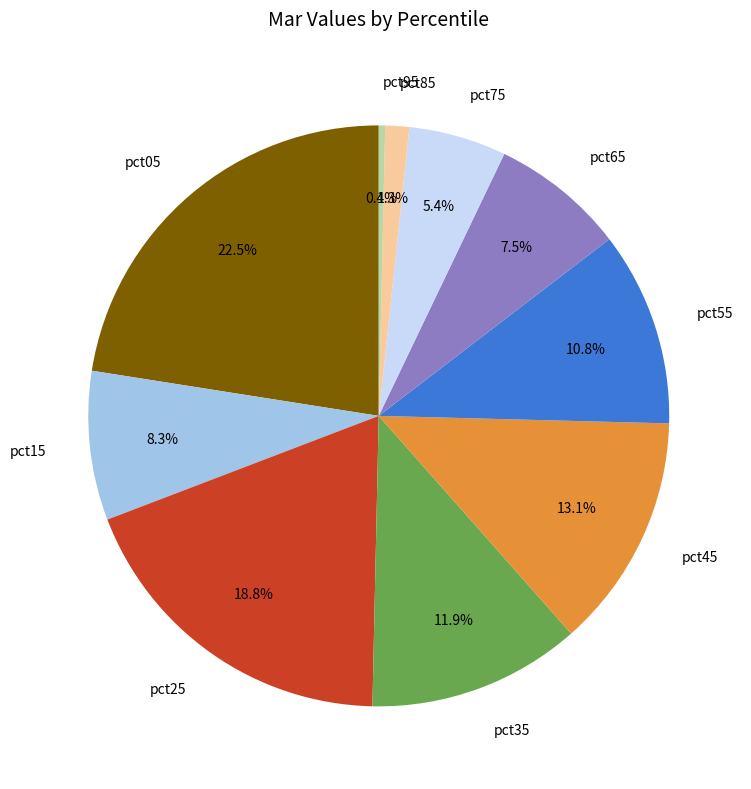

Is it true that pct25 is 19% of the pie?

True